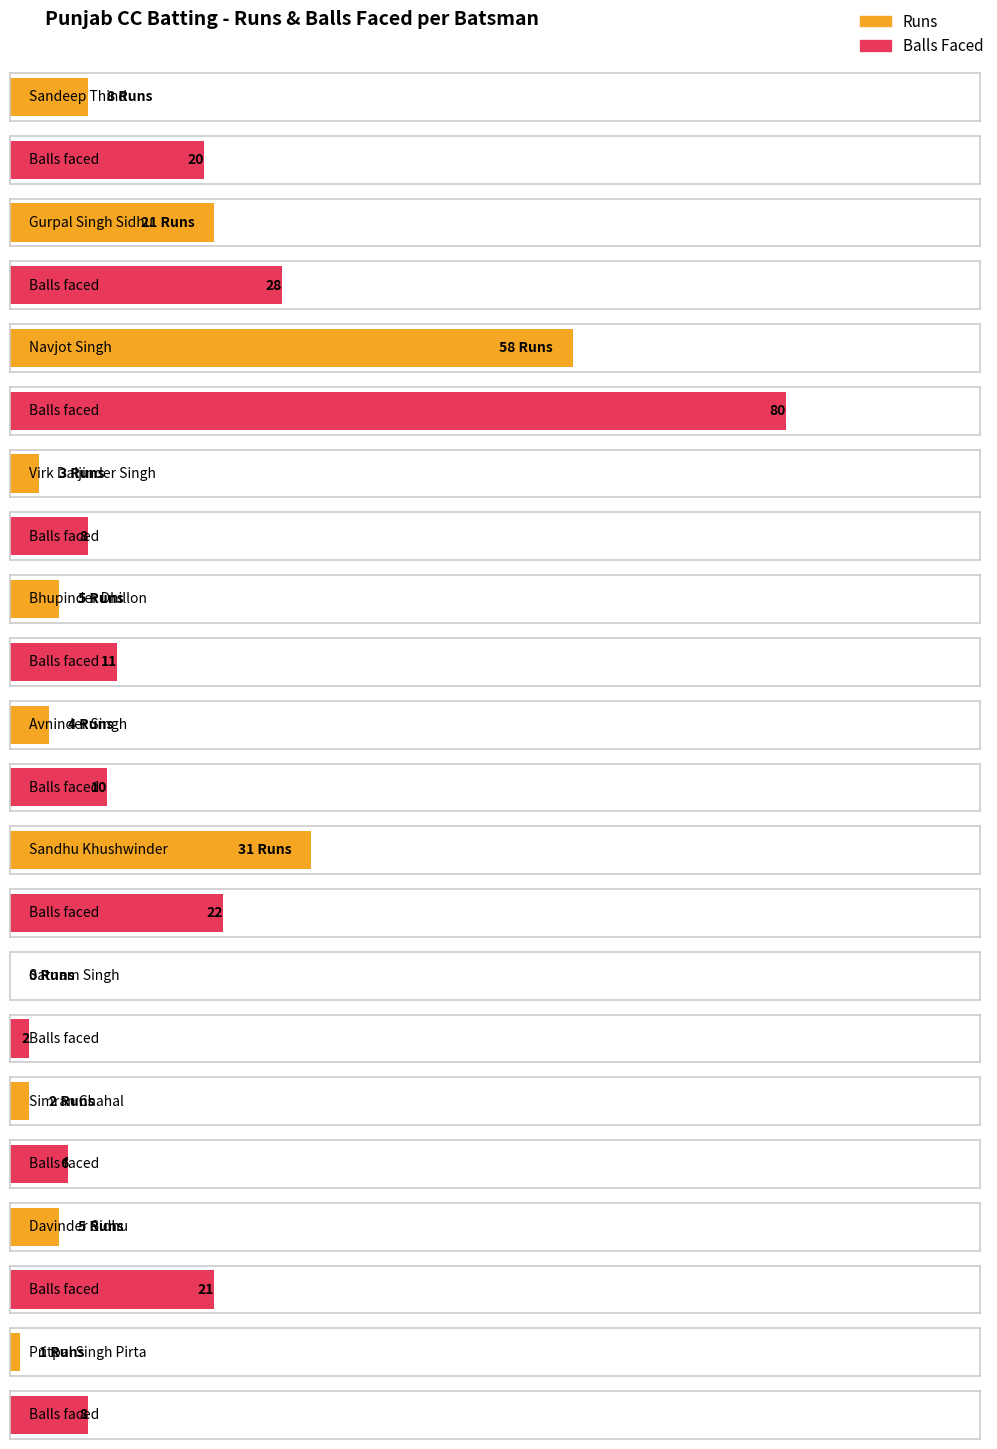

What is the value of the Runs bar at the 10th from the left?

5